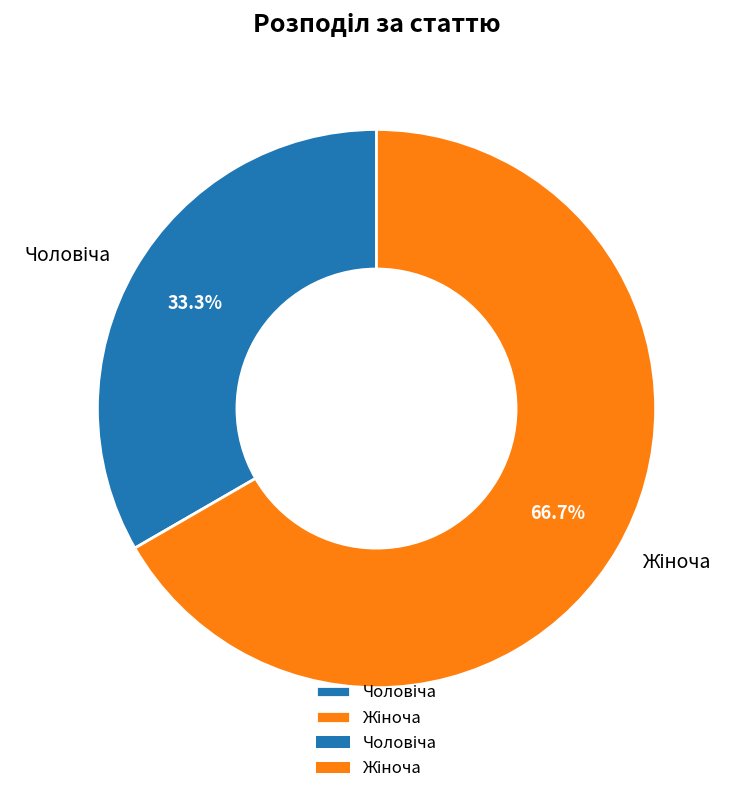

Is there a majority slice in this chart?

Yes